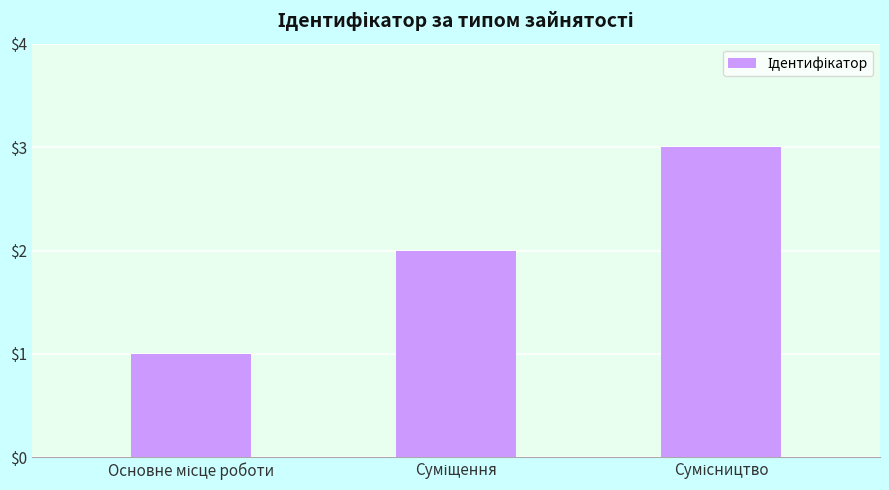

What is the maximum value shown in the chart?

3